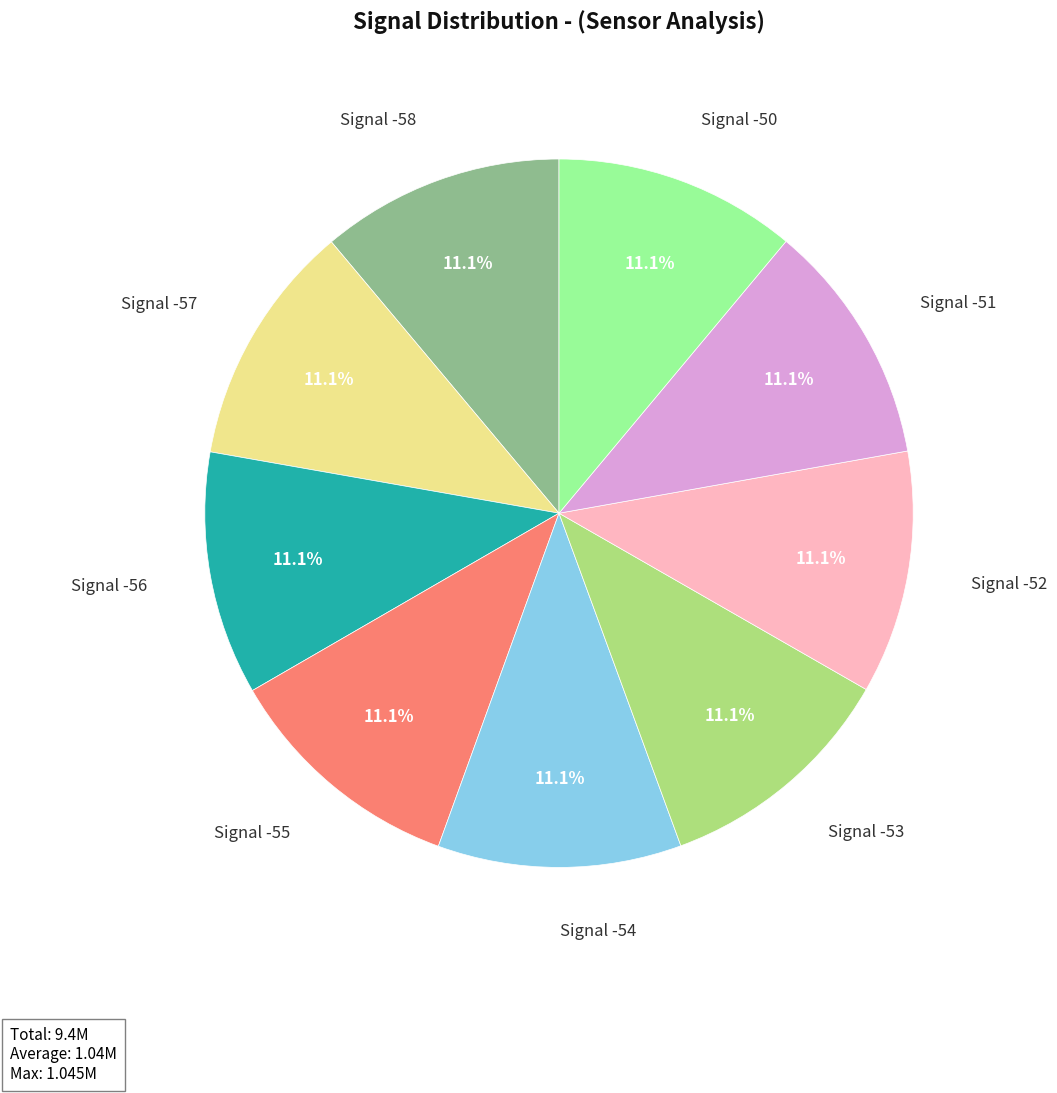

Count the number of slices in the pie.

9